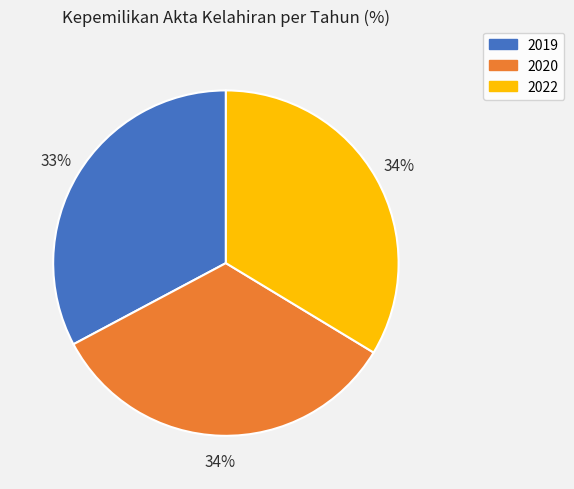

Is there a majority slice in this chart?

No